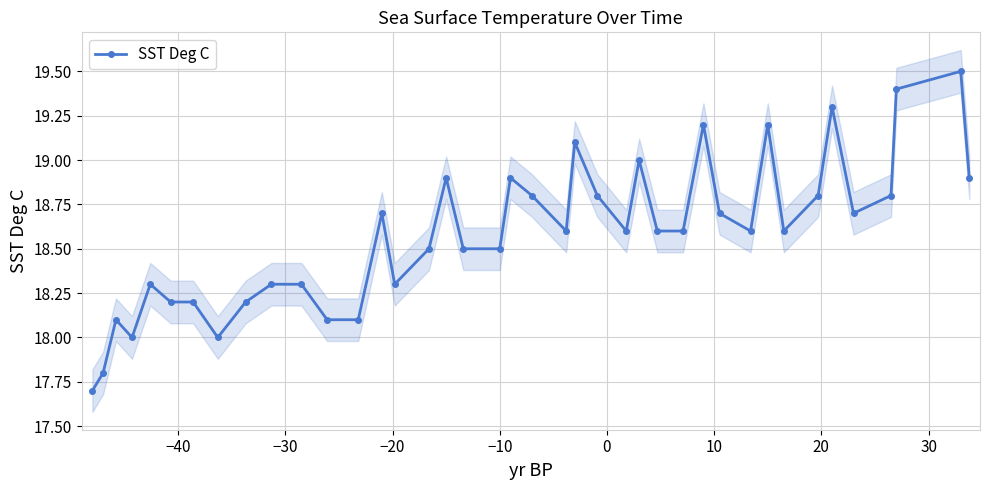

How many values exceed 18?

36